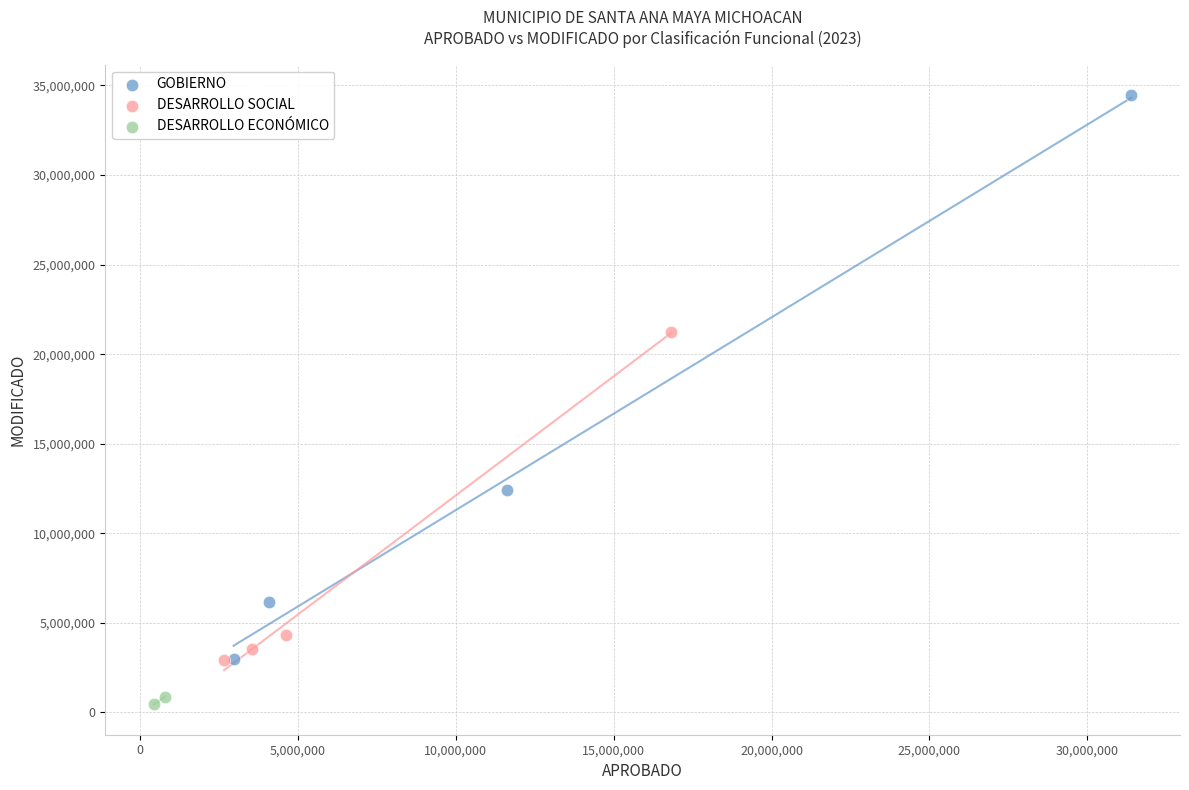

Which series has the largest Y range (max minus min)?

GOBIERNO